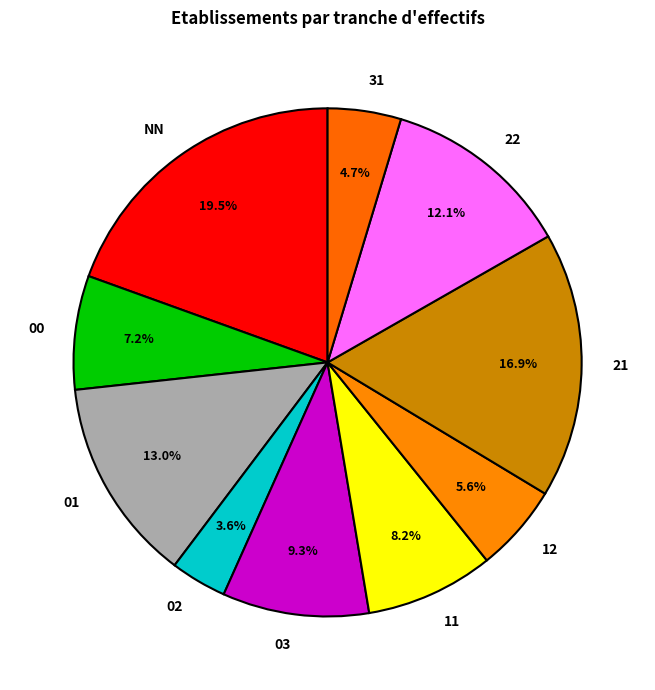

Count the number of slices in the pie.

10